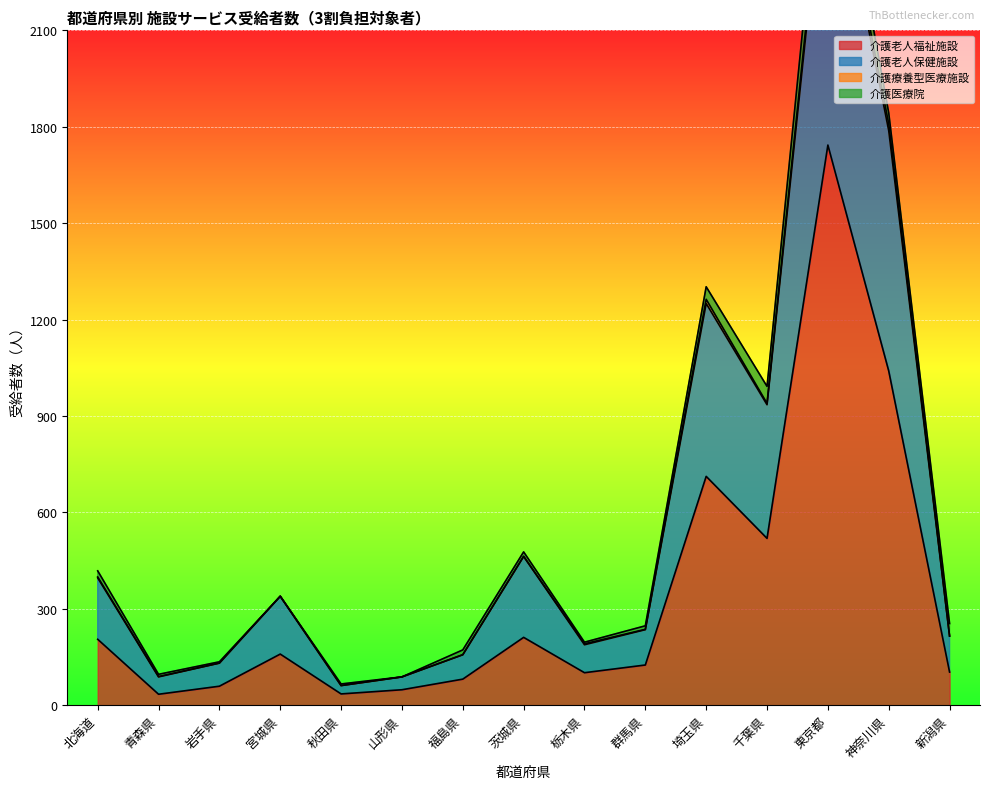

What is the difference between the 介護老人福祉施設 values at 福島県 and 秋田県?

46